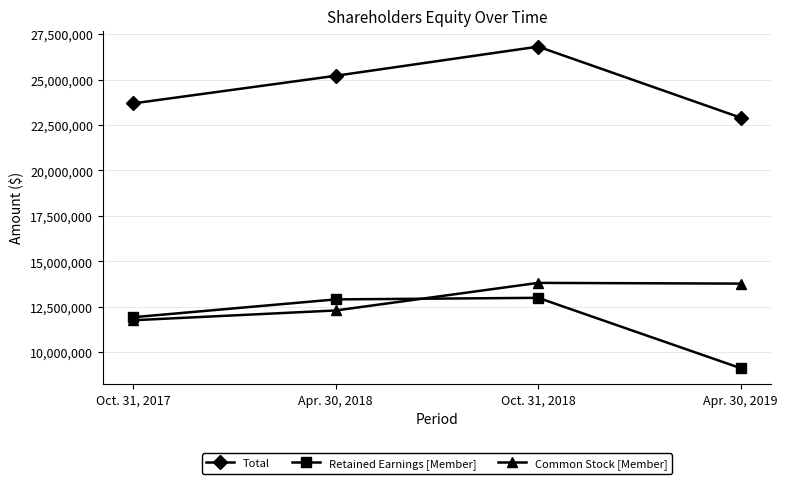

What is the approximate value of Common Stock [Member] at Apr. 30, 2019, to the nearest 50?

13777000